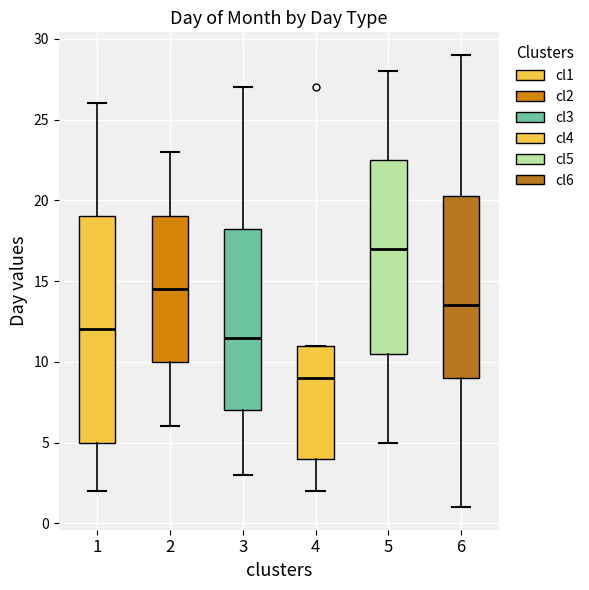

Reading left to right, transcribe this box plot: for each box, give where its median line is, the range the box spans, and where its two whiskers end, as read against the y-axis. The values are not printed on the chart, so give them approximately, as read against the axis.

1: median 12.0, box 5.0 to 19.0, whiskers 2.0 to 26.0
2: median 14.5, box 10.0 to 19.0, whiskers 6.0 to 23.0
3: median 11.5, box 7.0 to 18.5, whiskers 3.0 to 27.0
4: median 9.0, box 4.0 to 11.0, whiskers 2.0 to 11.0
5: median 17.0, box 10.5 to 22.5, whiskers 5.0 to 28.0
6: median 13.5, box 9.0 to 20.5, whiskers 1.0 to 29.0